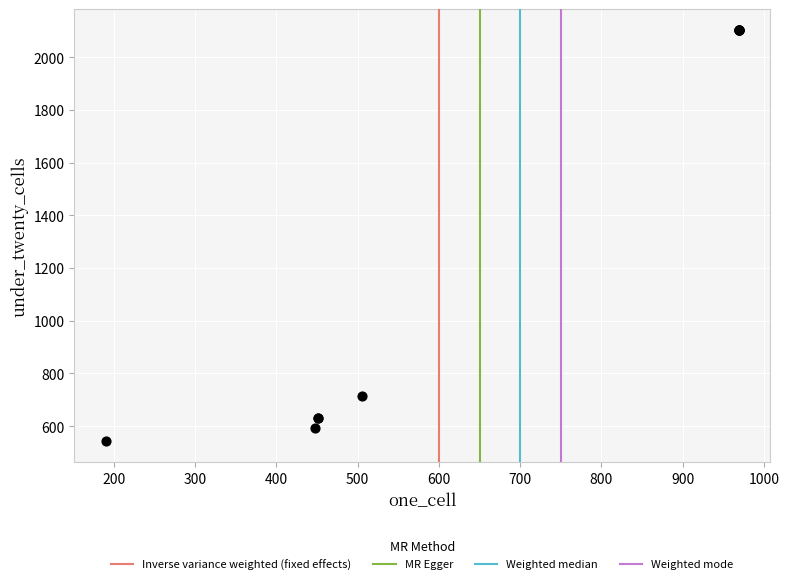

What Y value in the scatter plot is closest to 1323?

716